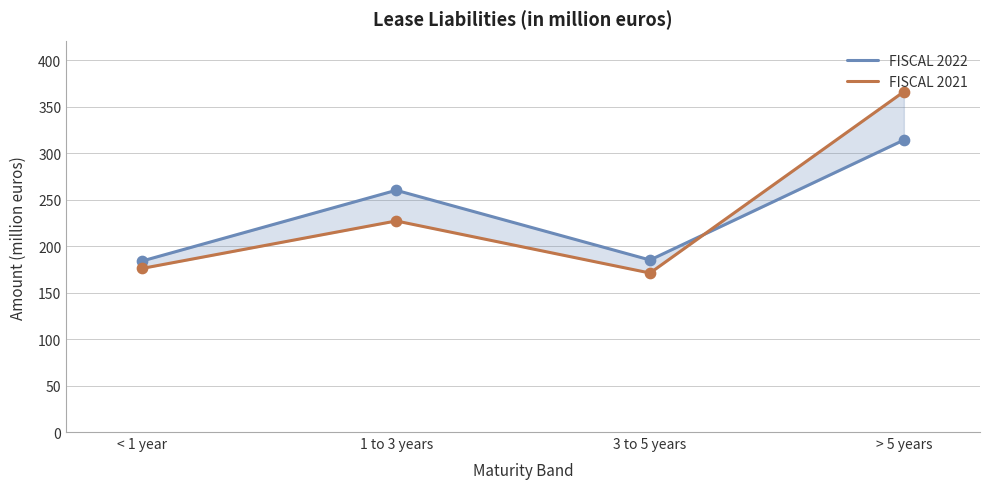

Which series has the largest total across all categories?

FISCAL 2022